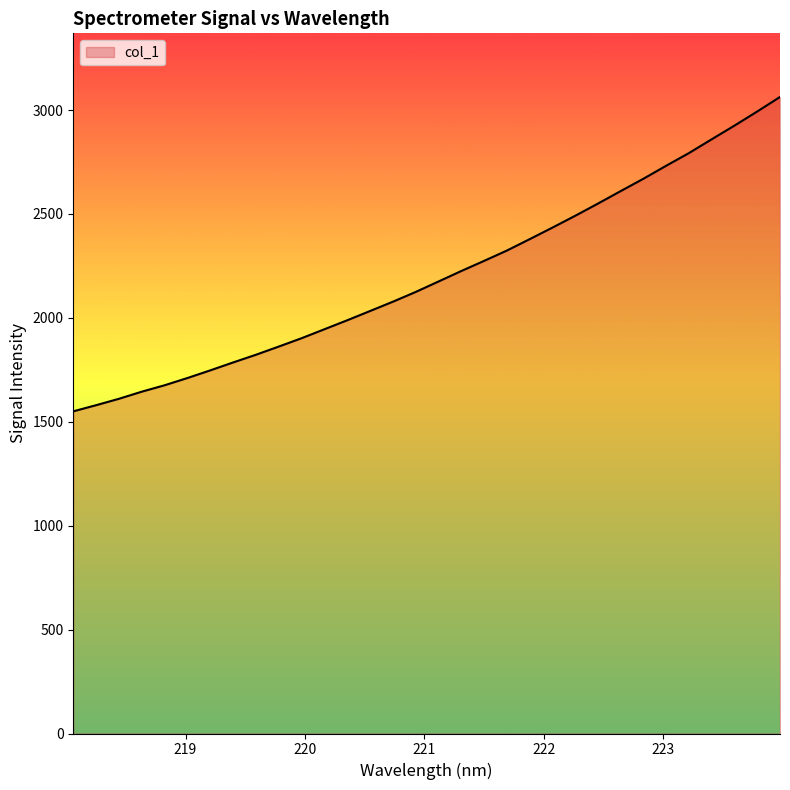

How many lines are shown in the chart?

1